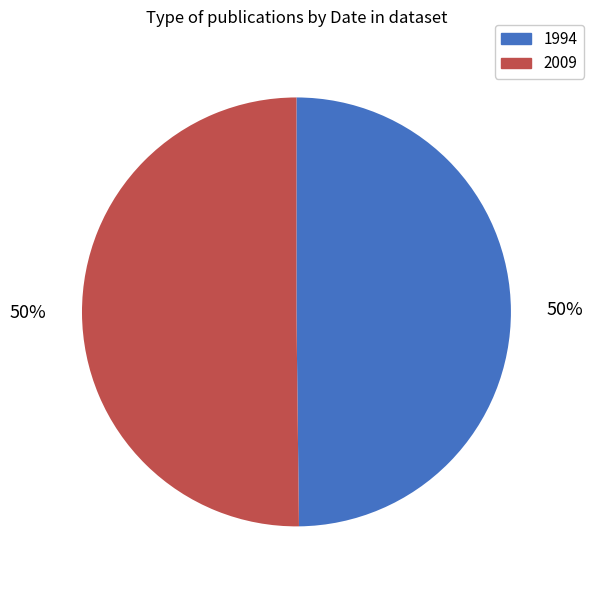

True or false: 1994 accounts for 50% of the total.

True